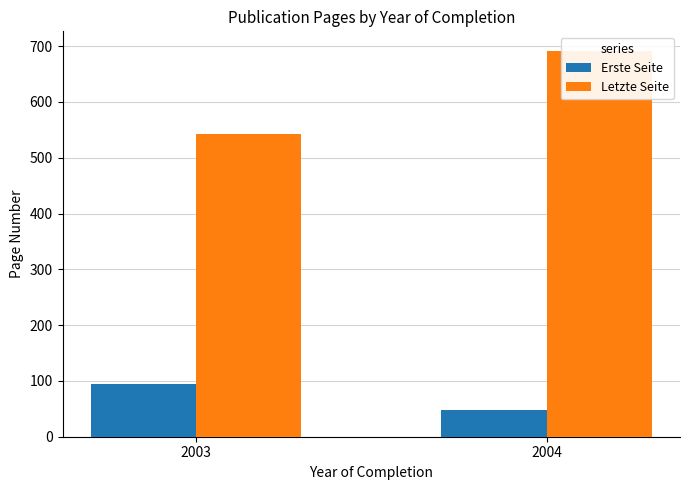

How many data points in Letzte Seite are less than 692?

1